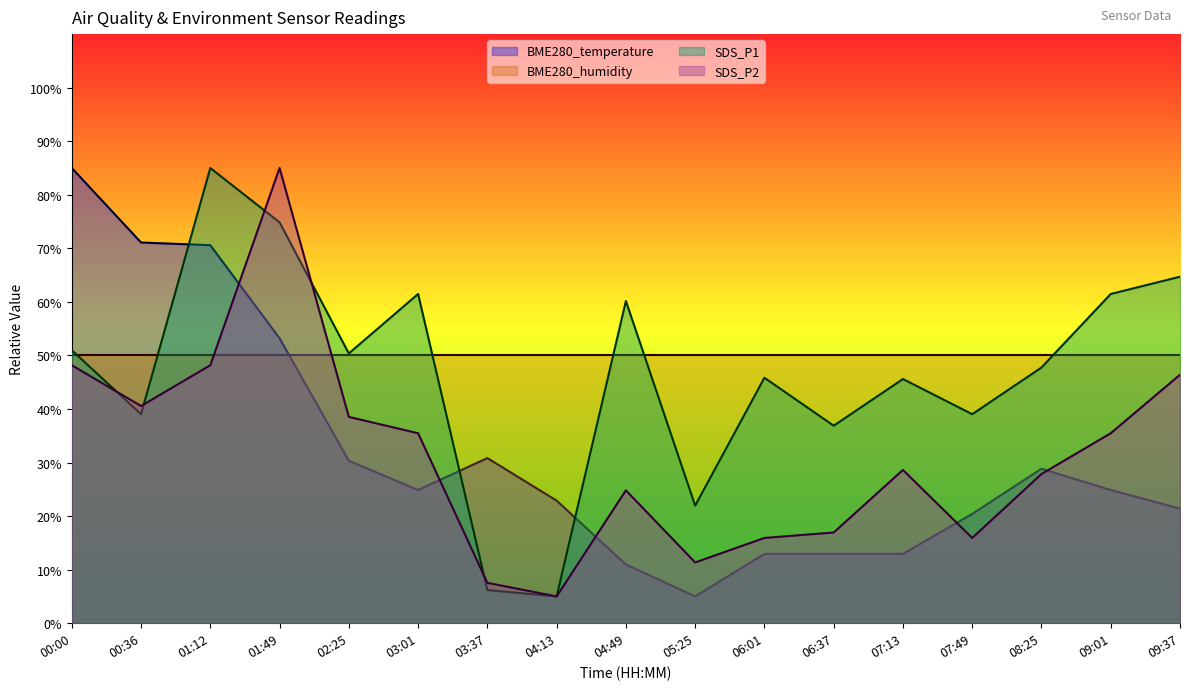

Which series has the largest total across all categories?

BME280_humidity